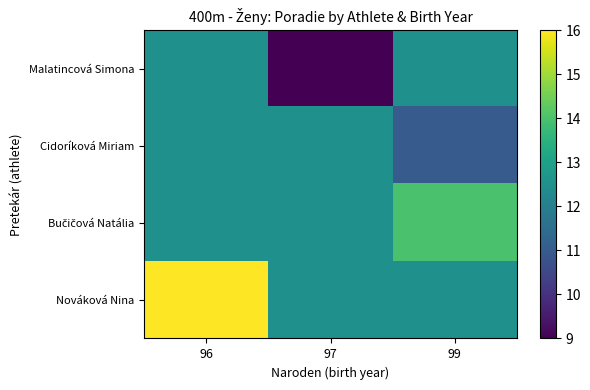

Rank the series by their average value, from lowest to highest.

Malatincová Simona, Cidoríková Miriam, Bučičová Natália, Nováková Nina